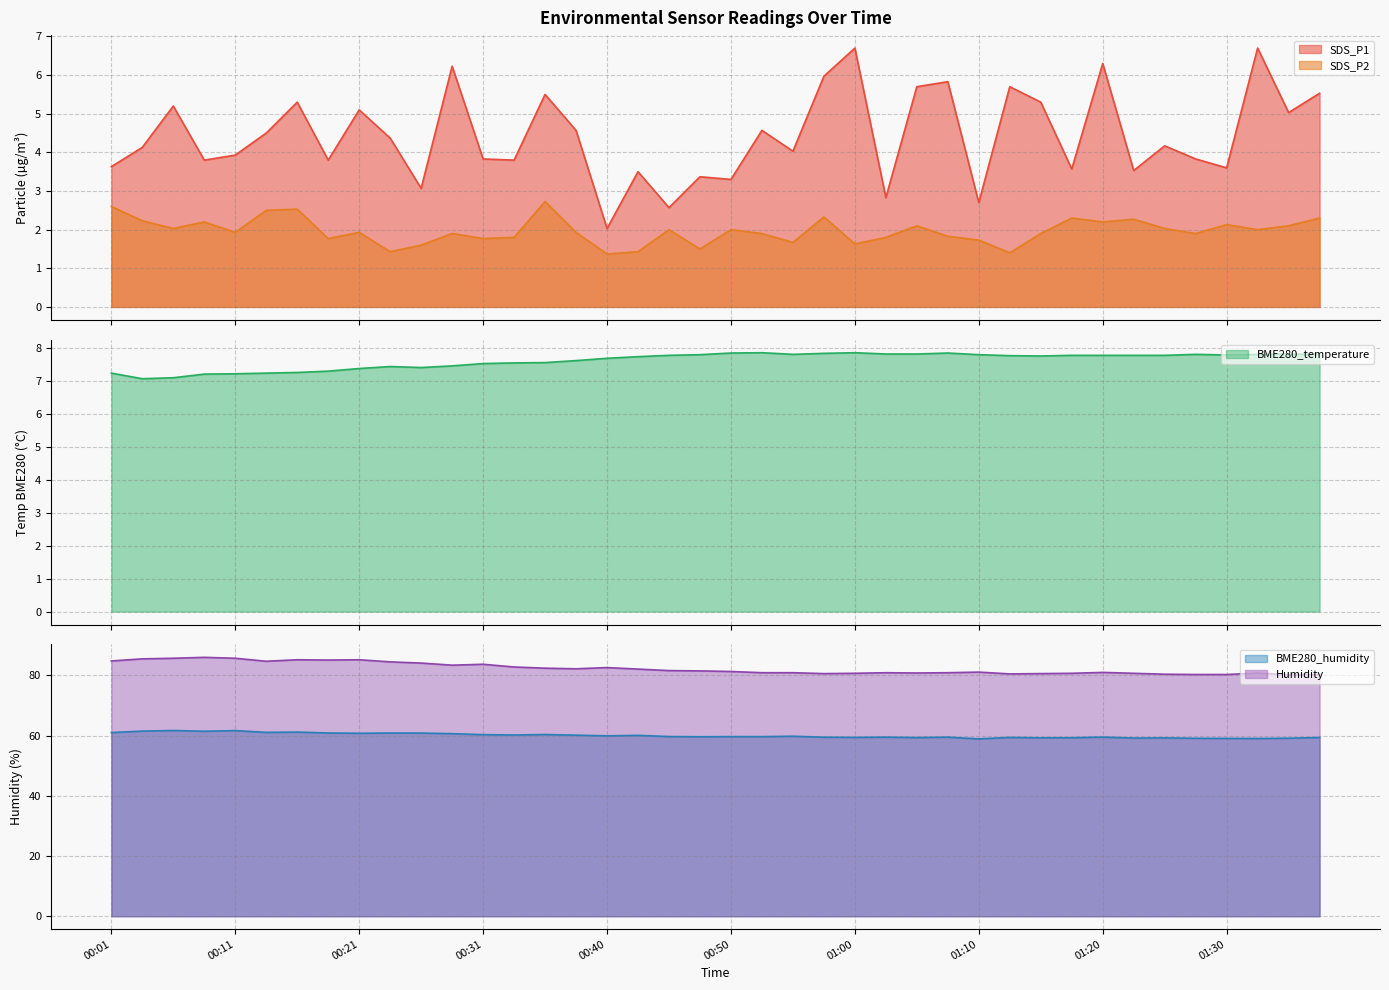

The Humidity series shows 80.3 at 01:37. True or false?

True